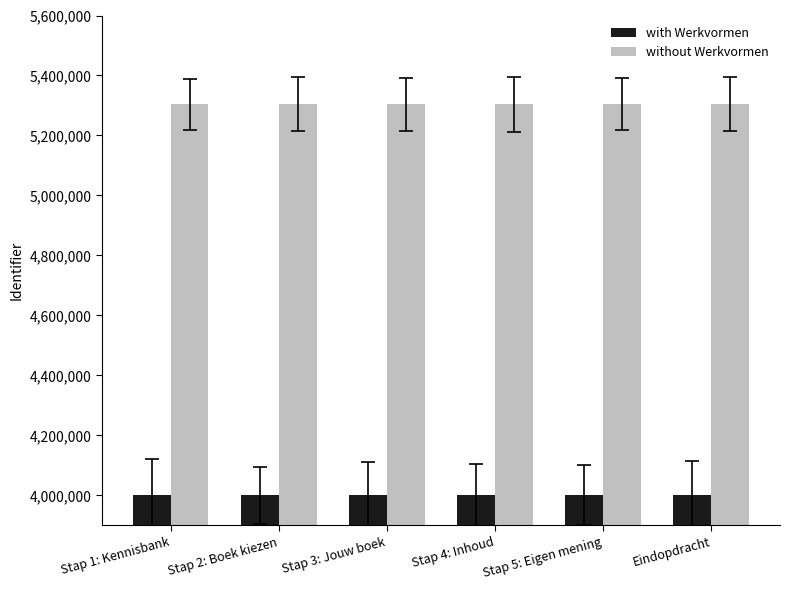

What is the spread (max minus min) of values at Stap 4: Inhoud?

1303528